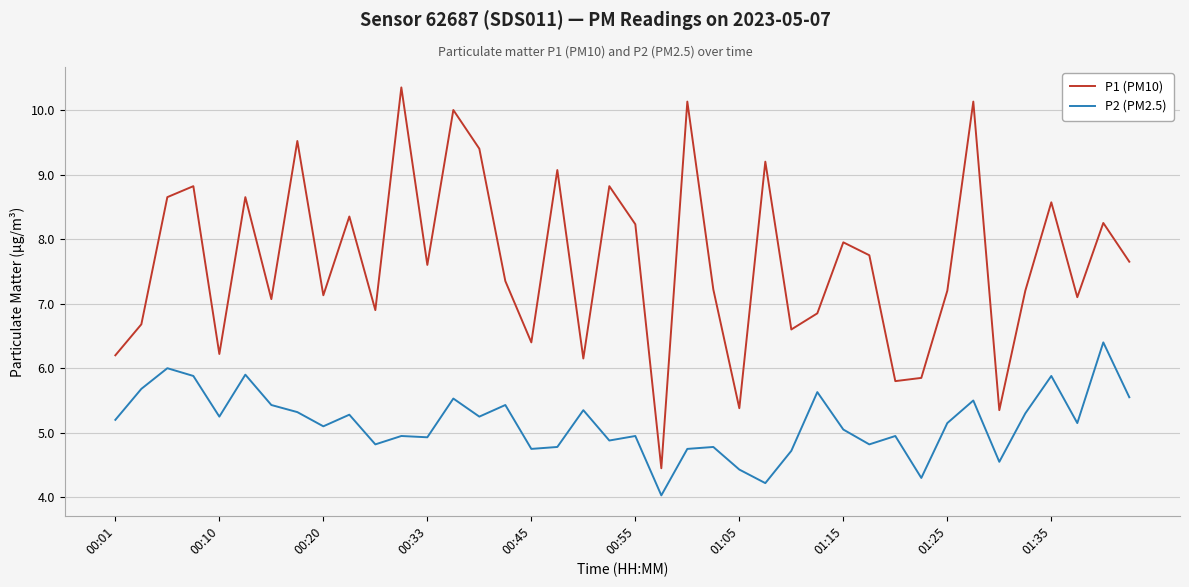

What is the minimum value shown in the chart?

4.0